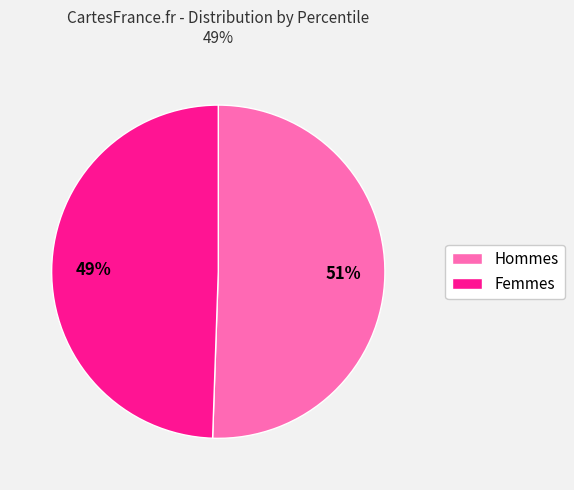

To the nearest percent, what is the average slice percentage?

50%